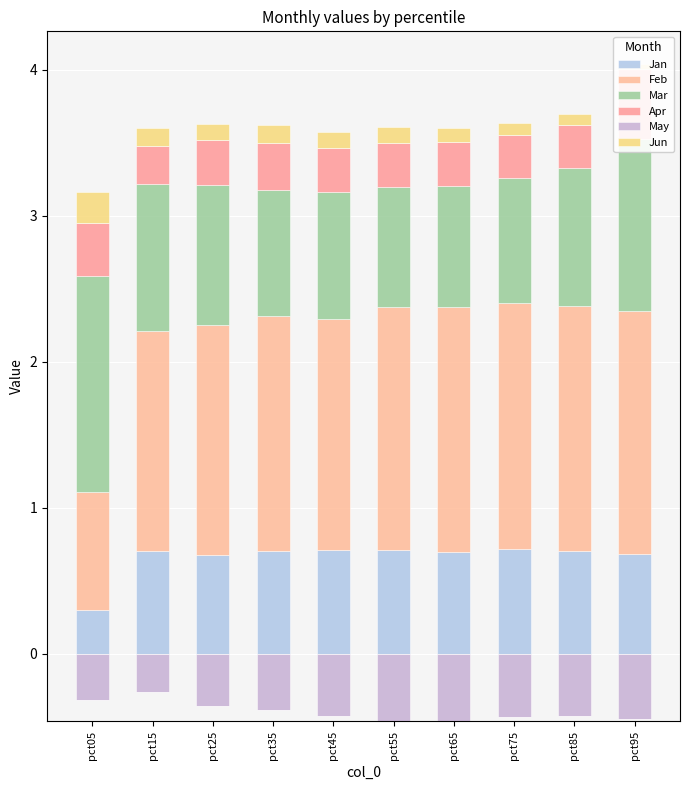

Rank the series at pct25 from highest to lowest value.

Feb, Mar, Jan, Apr, Jun, May